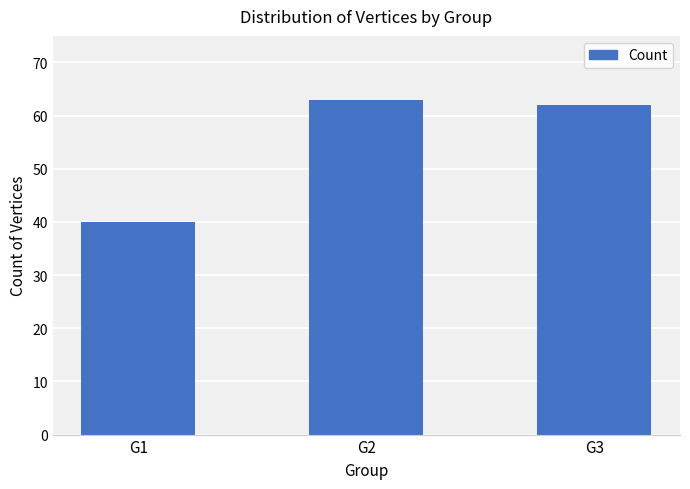

List the labels in order of value, smallest first.

G1, G3, G2